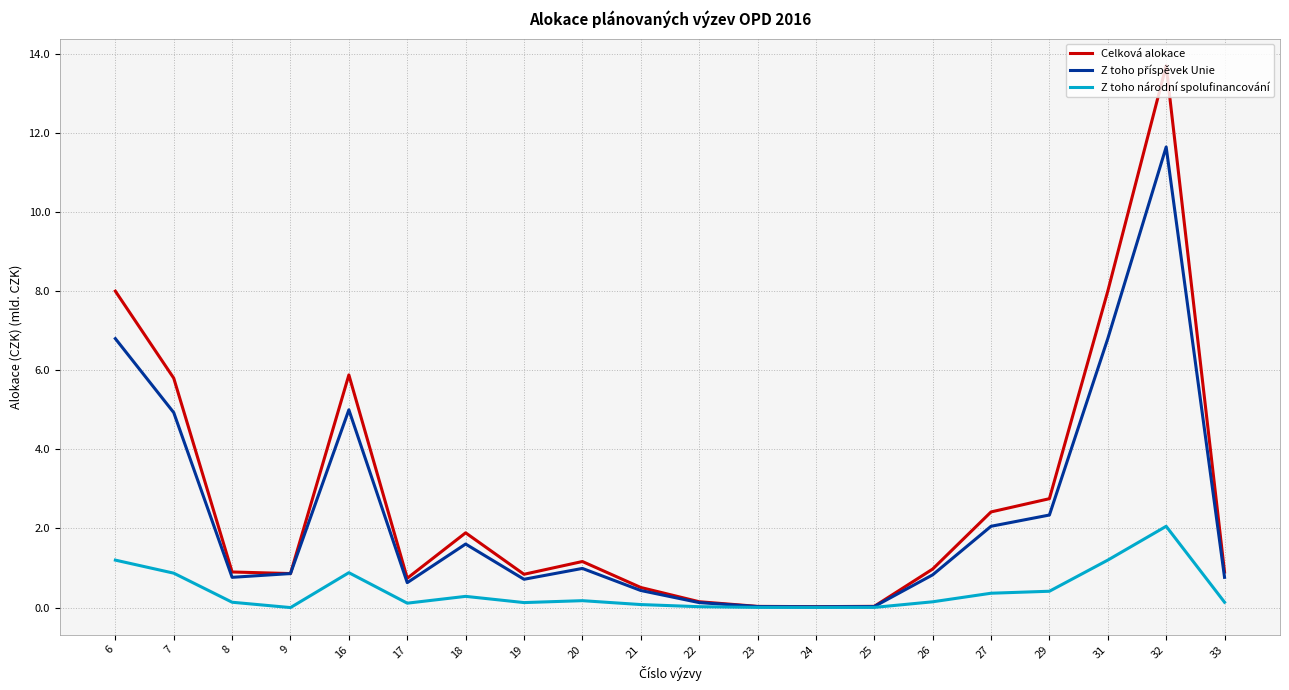

Which series has the largest range (max minus min)?

Celková alokace